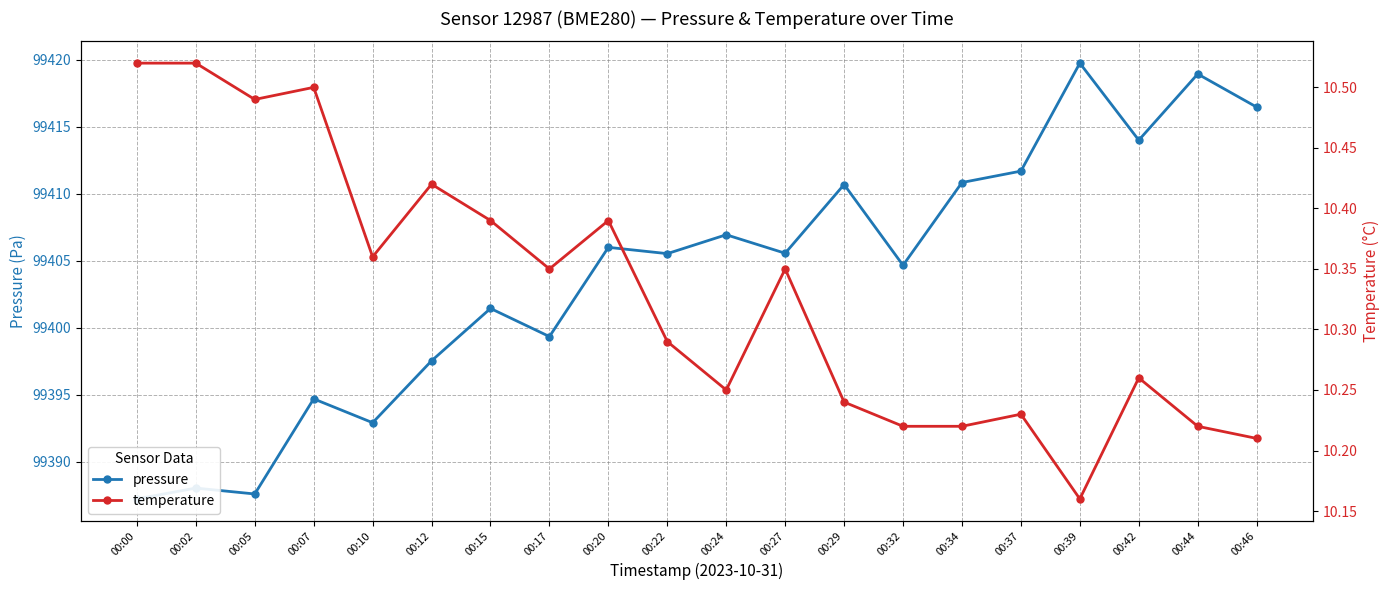

At which label does temperature reach its minimum?

00:39